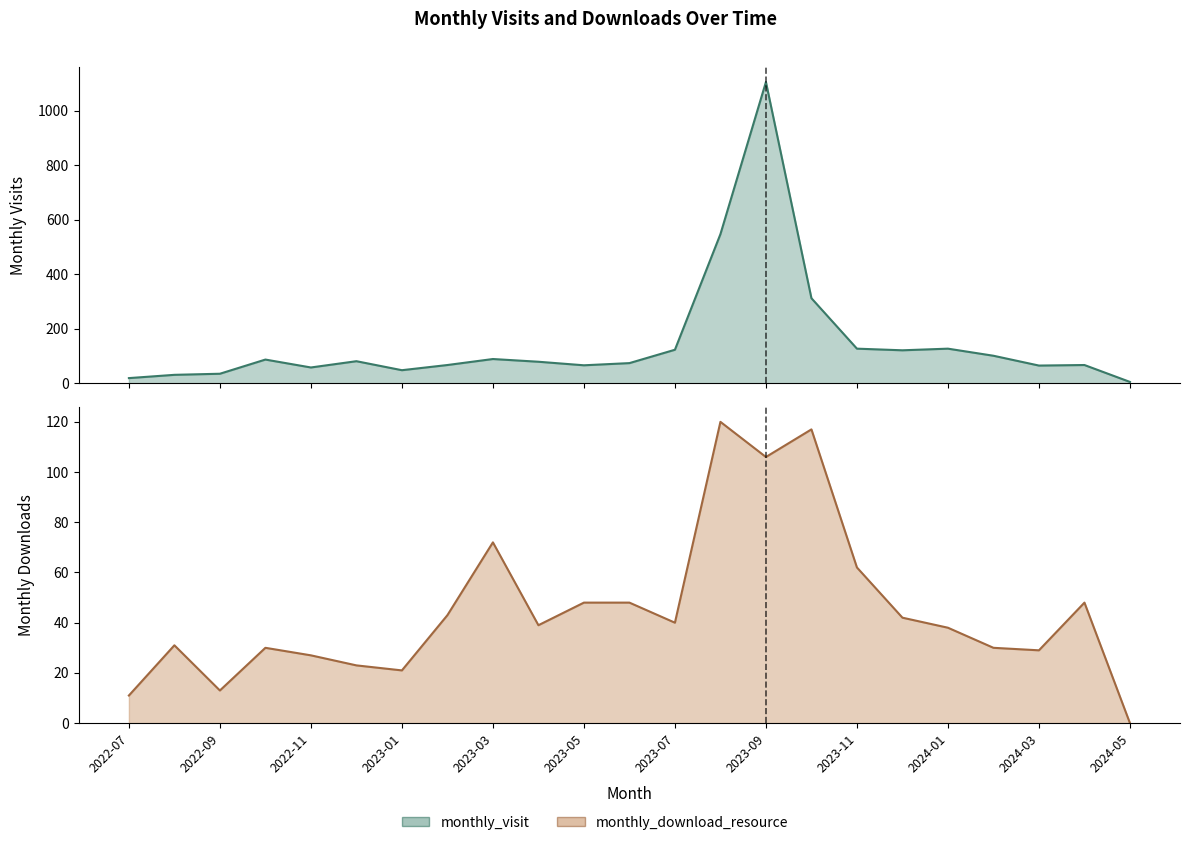

Does the chart have visible grid lines?

No